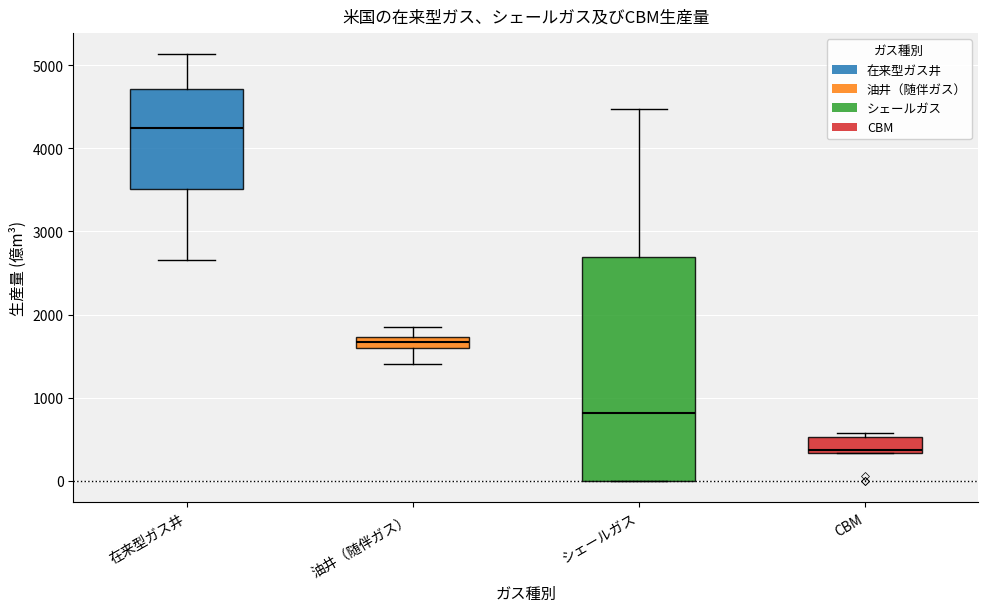

Which box's median line is the highest?

在来型ガス井